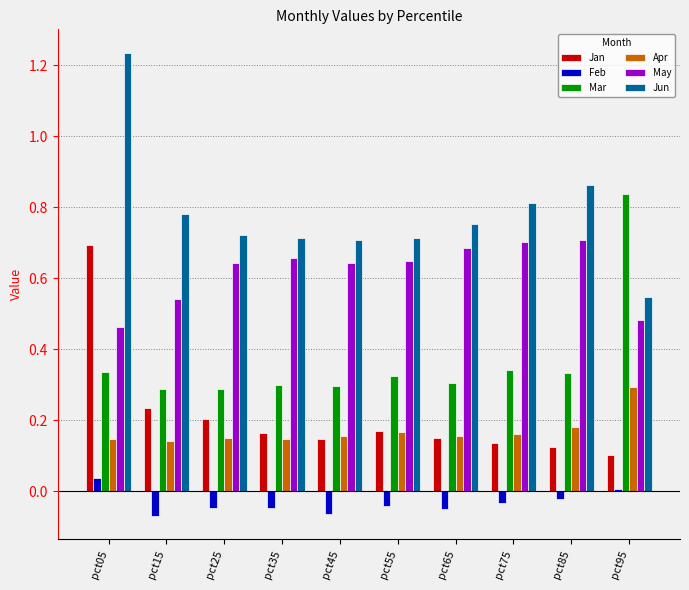

Which series changed the most between pct05 and pct75?

Jan